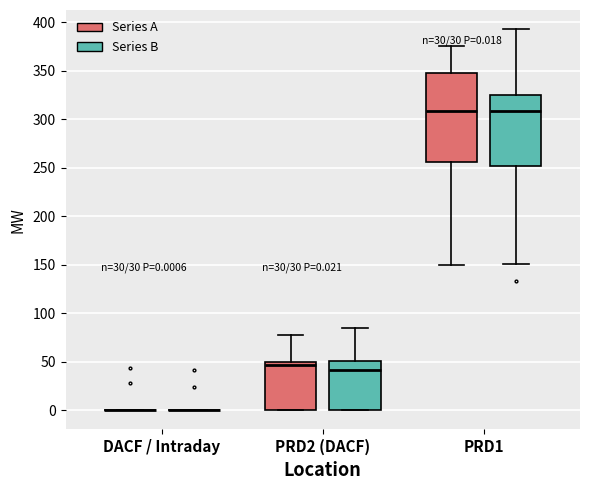

Which box is the tallest, from its lower edge to its upper edge?

PRD1 (Series A)